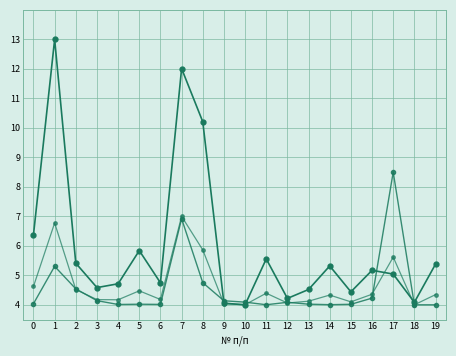

At which category does the chart reach its peak across all series?

1